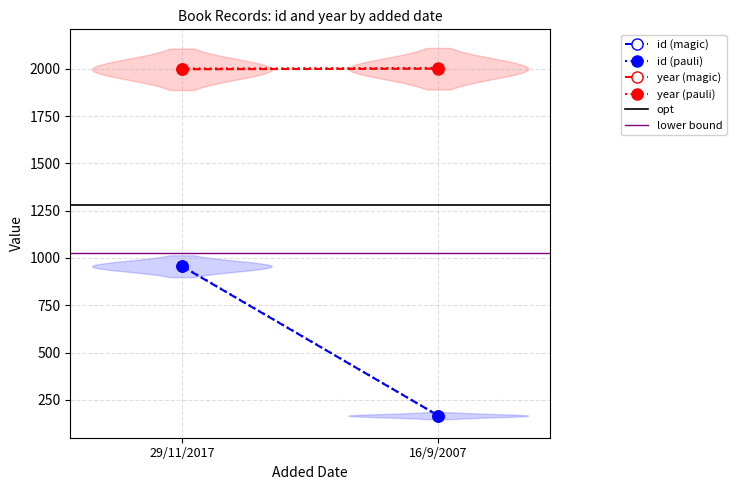

List the labels in order of lower bound value, smallest first.

29/11/2017, 16/9/2007